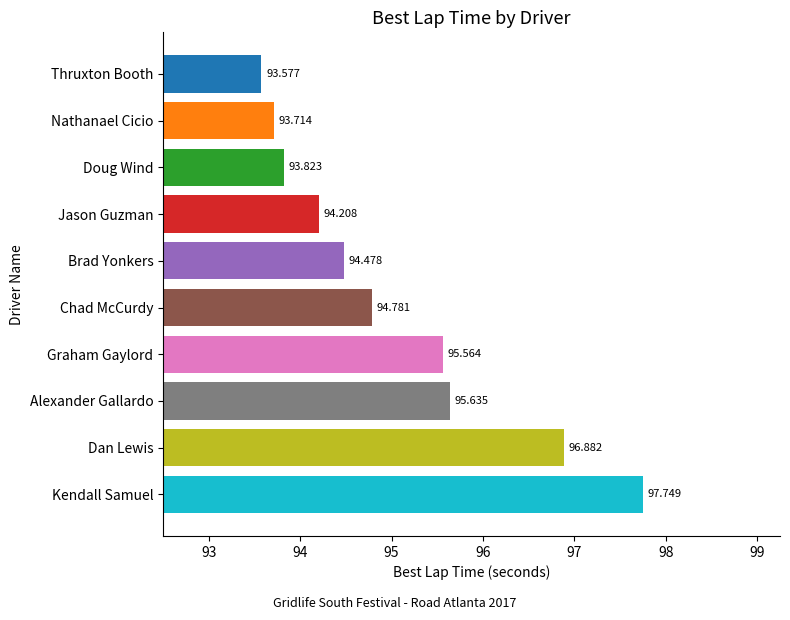

Count the number of data series in this chart.

1